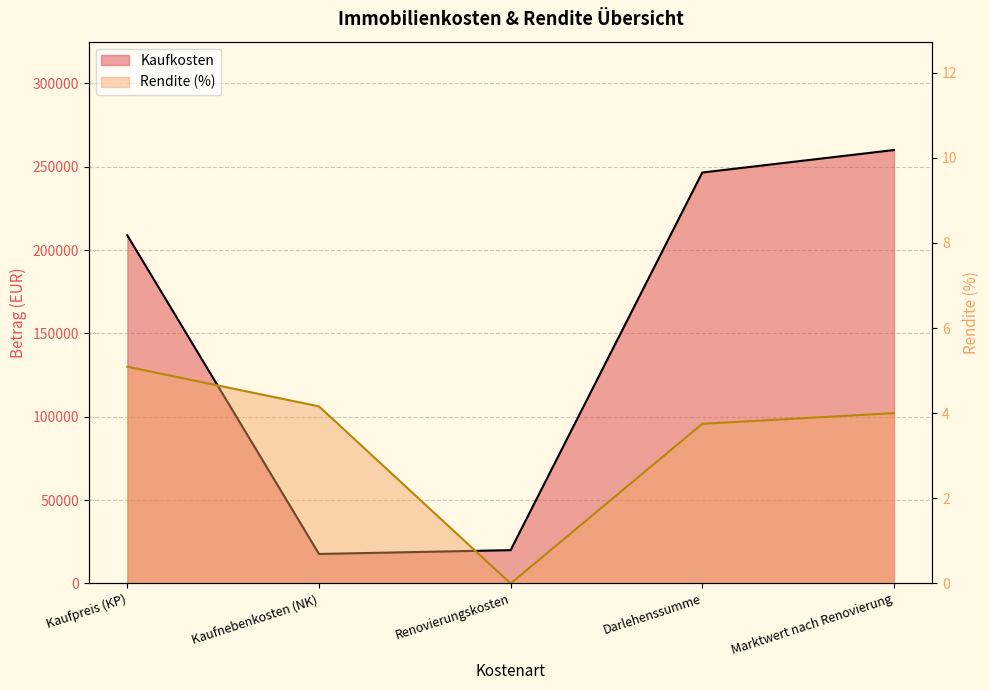

Rank the series by their maximum value, from highest to lowest.

Kaufkosten, Rendite (%)